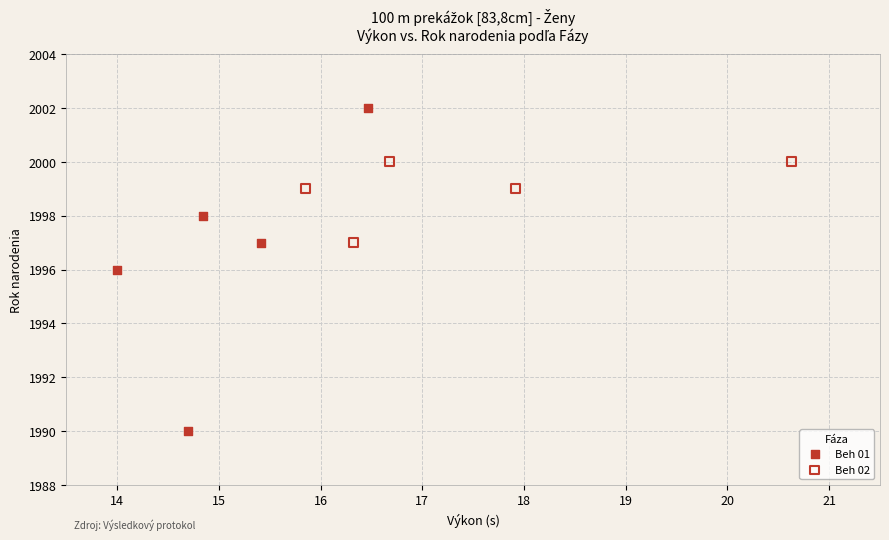

Which series contains the lowest Y value?

Beh 01